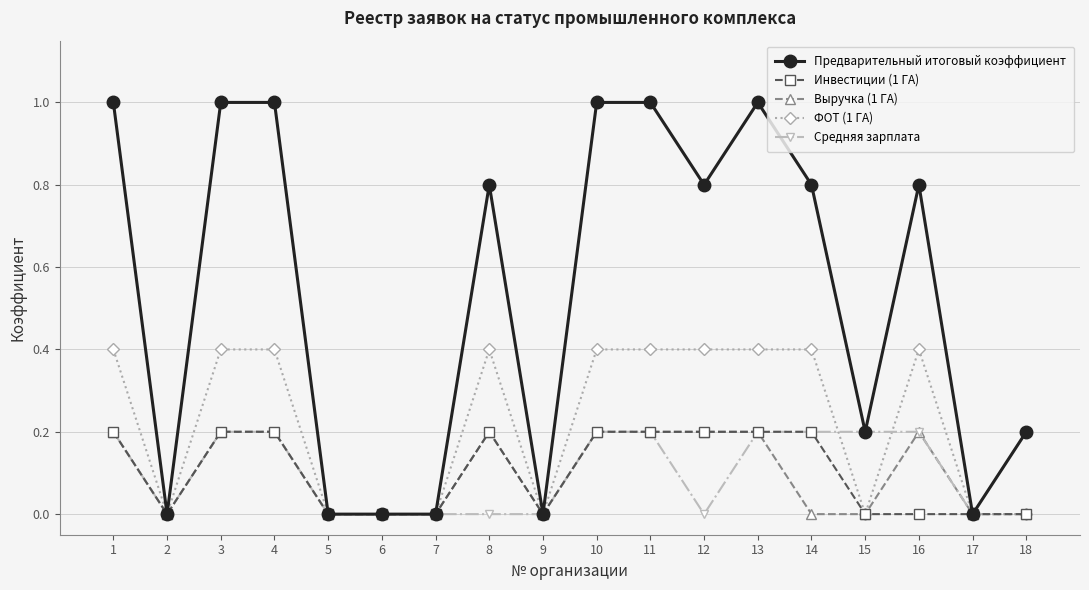

What is the total value across all series at 8?

1.6